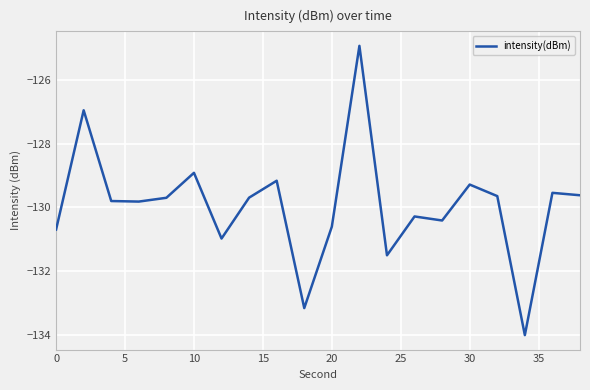

What is the smallest value displayed?

-134.0